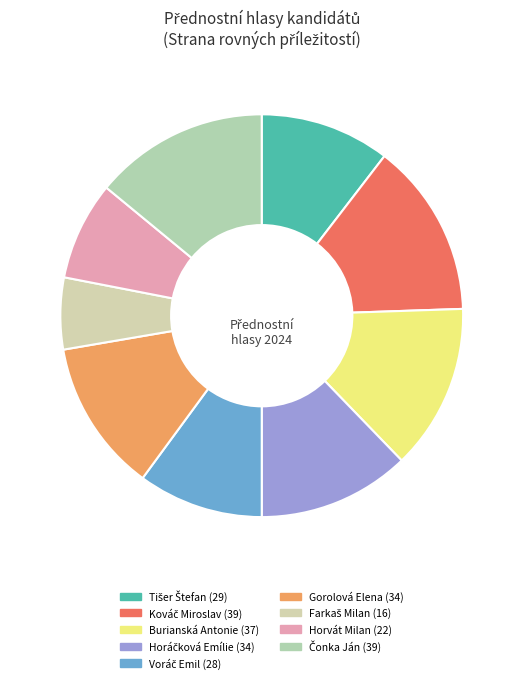

How many slices are in this pie chart?

9